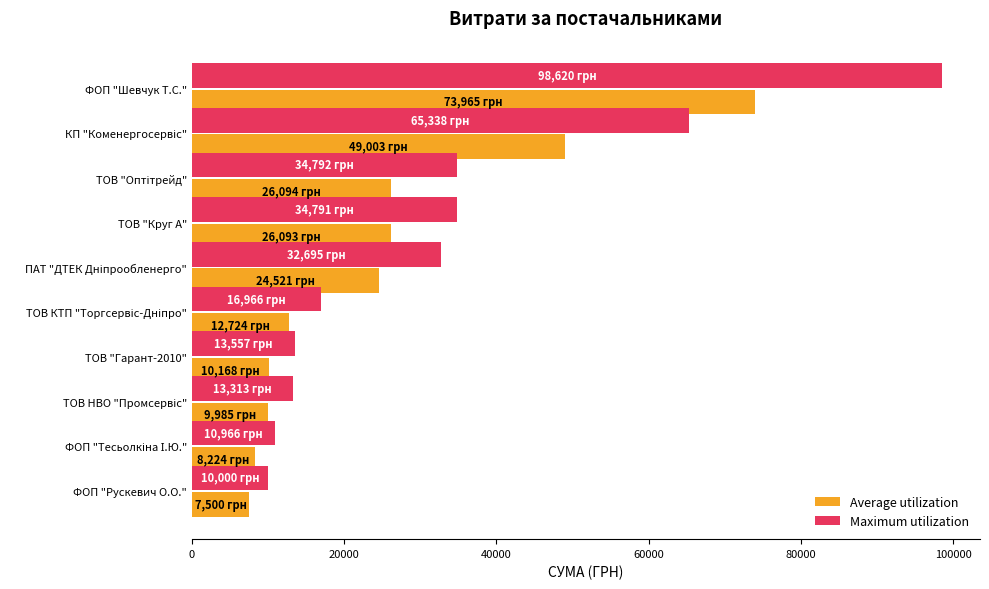

Which label corresponds to the largest value in the chart?

ФОП "Шевчук Т.С."